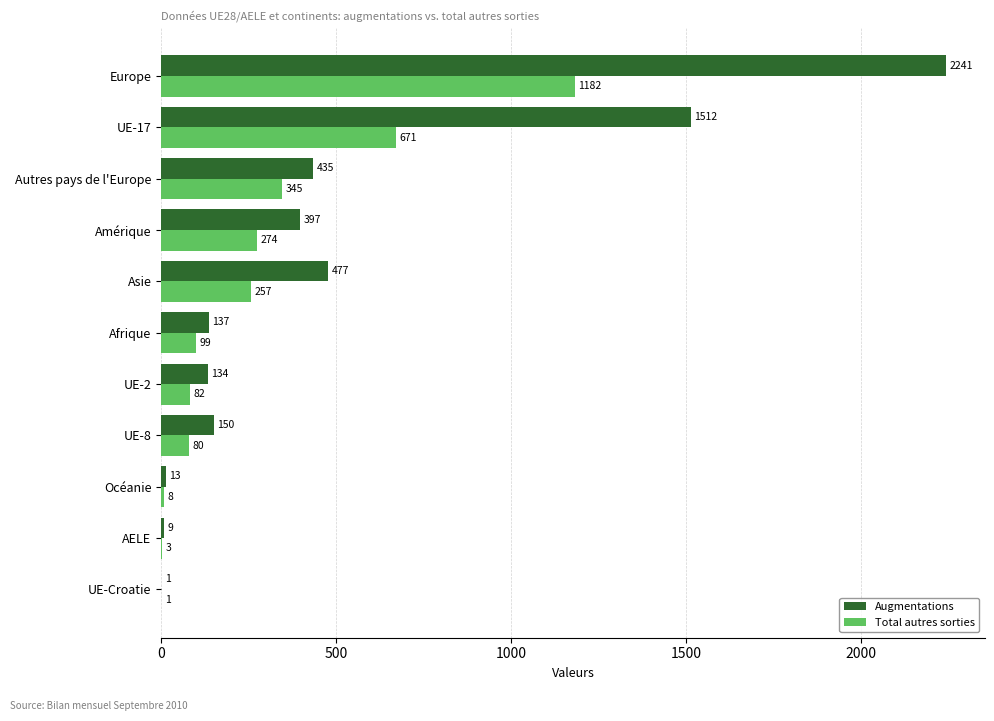

The Augmentations series shows 45 at UE-2. True or false?

False